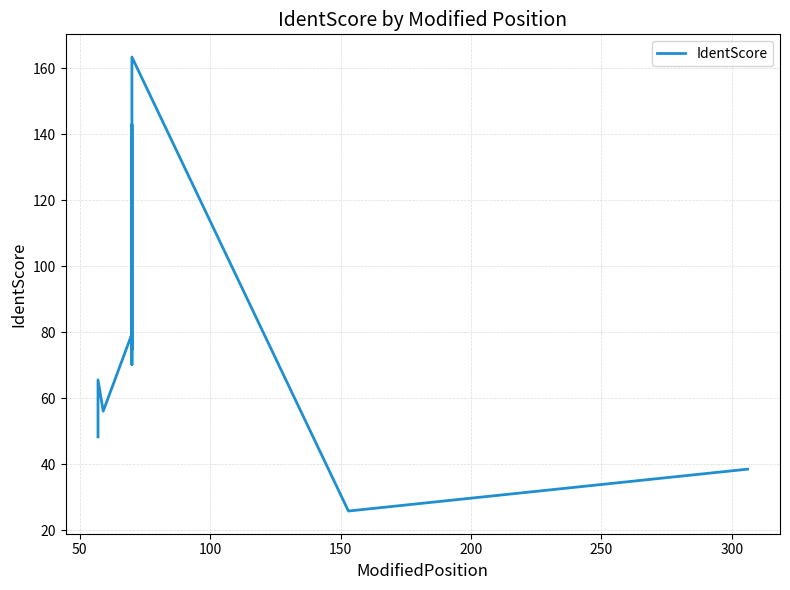

What position from the left is 100?

3